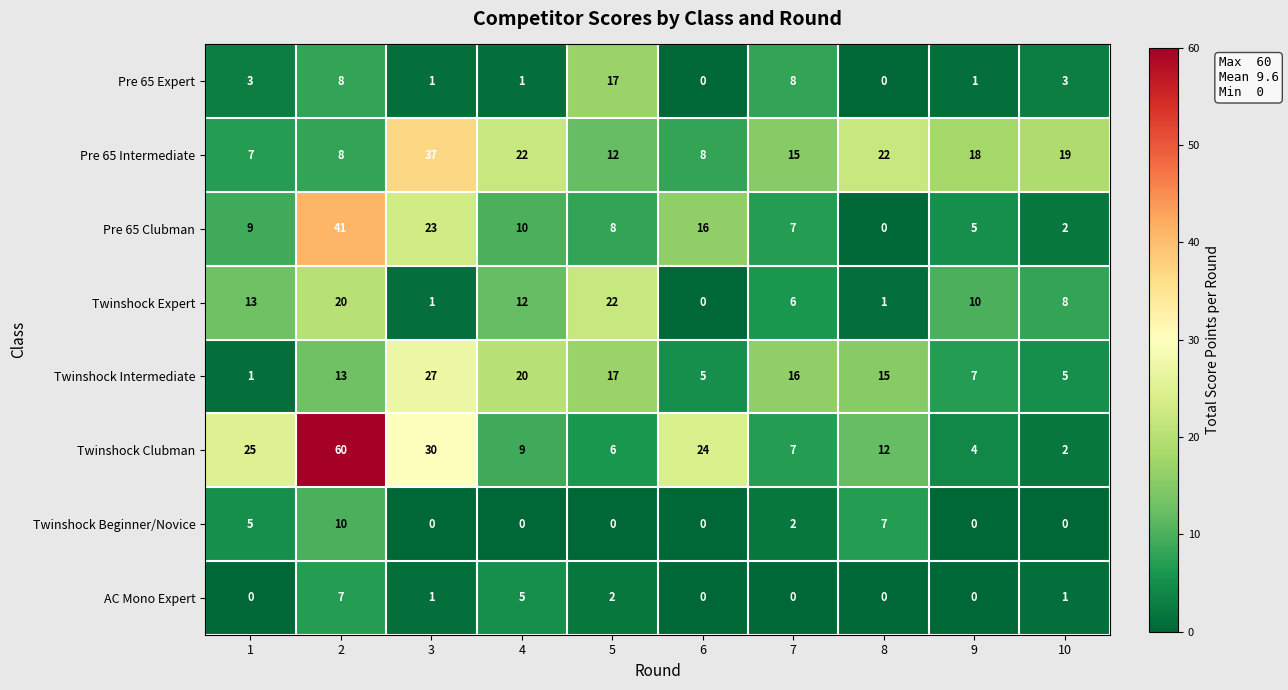

The value of Twinshock Expert at 2 is 20. True or false?

True